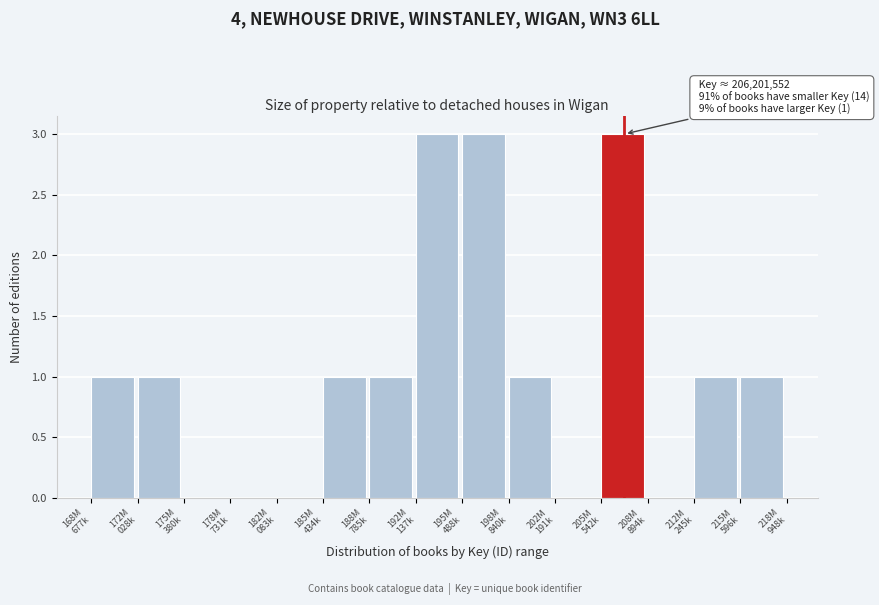

What is the sum of all values?

16